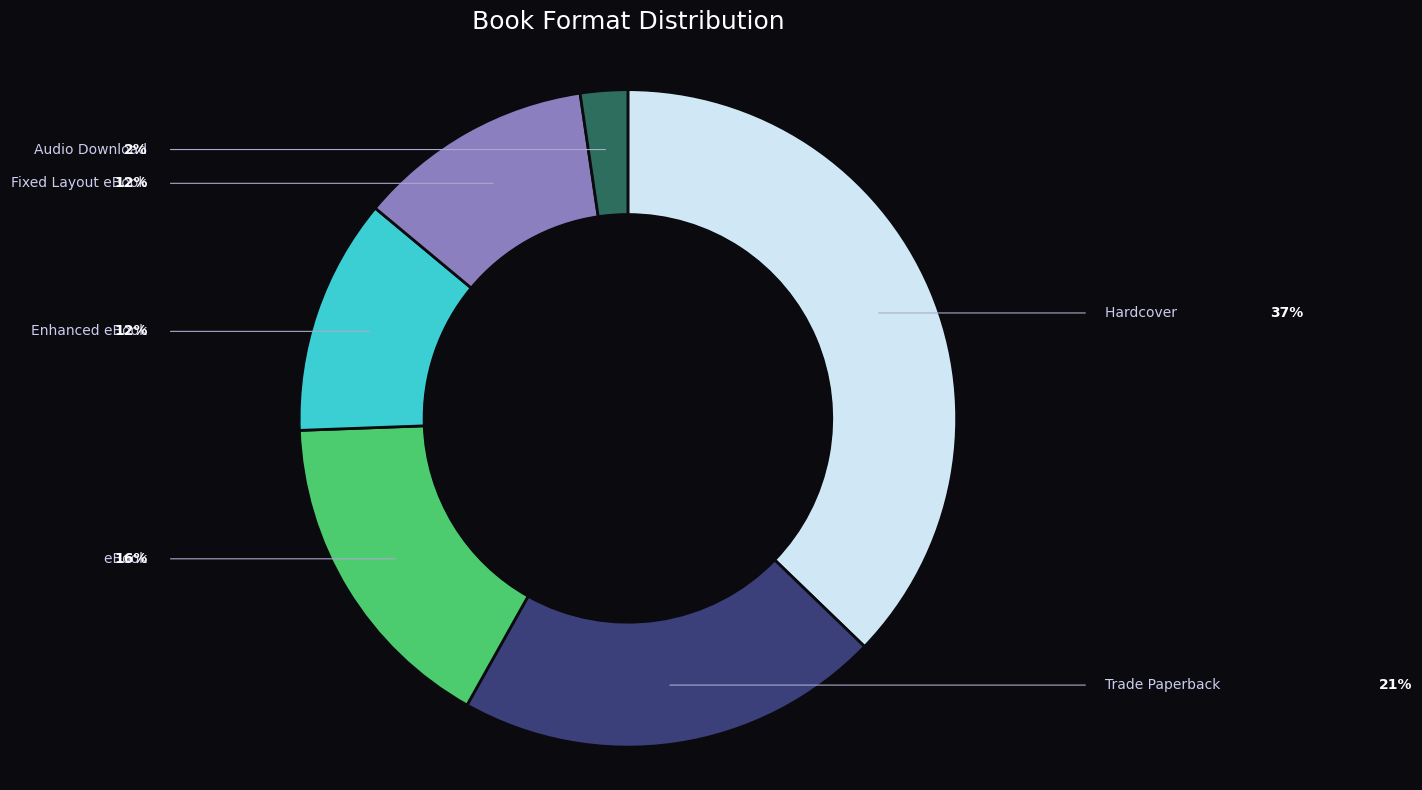

The Fixed Layout eBook slice represents 25% of the pie. True or false?

False